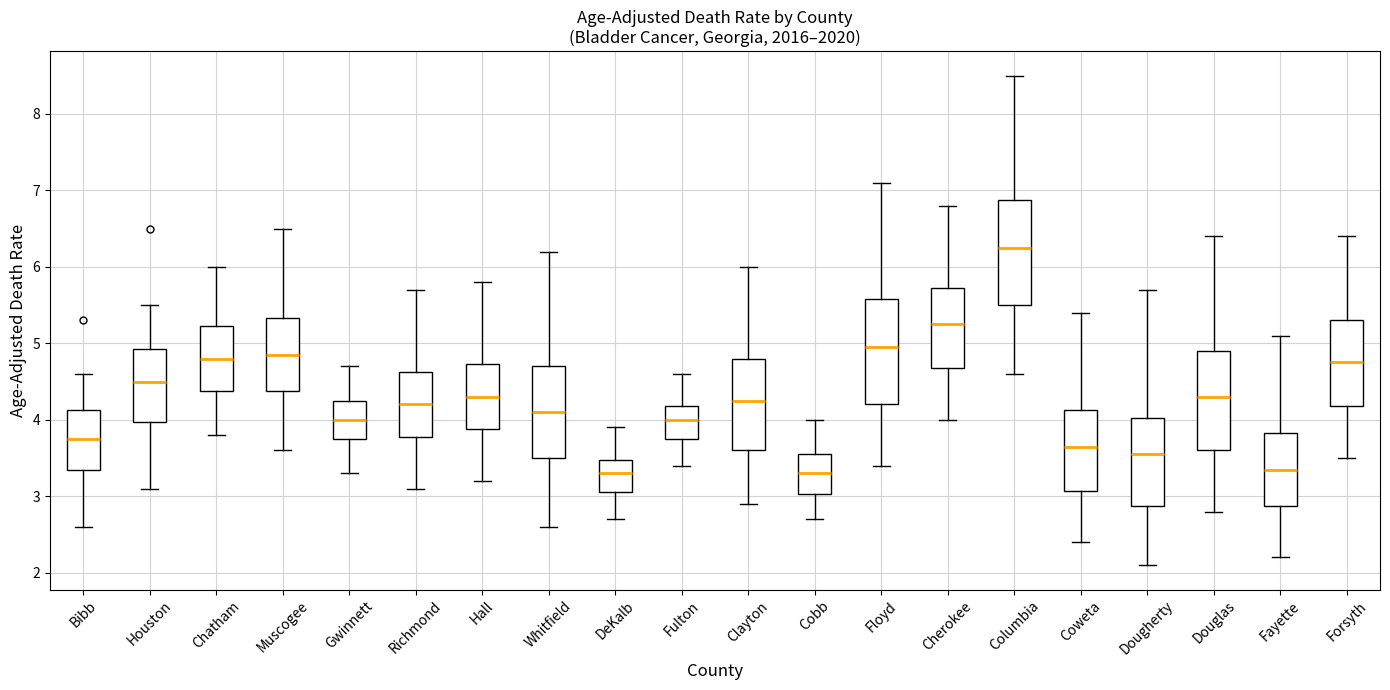

Where does the median line of the box for Bibb sit on the y-axis? The values are not printed on the chart, so give them approximately, as read against the axis.

3.8